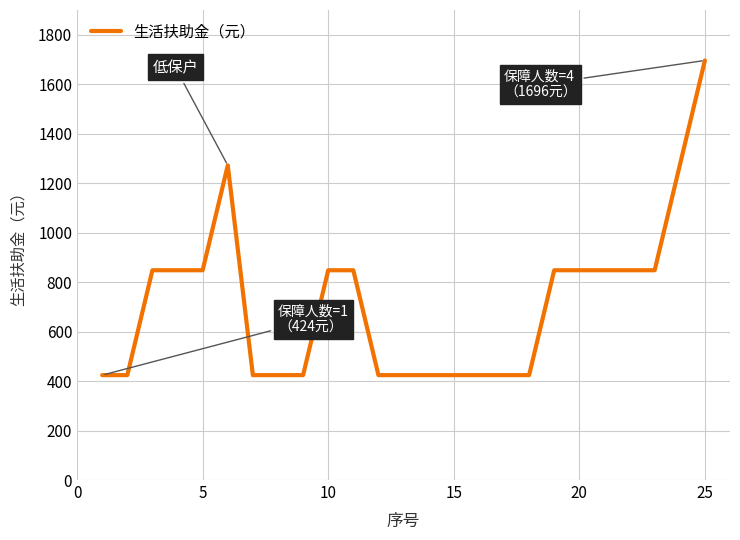

What is the difference between the maximum and minimum values?

1272